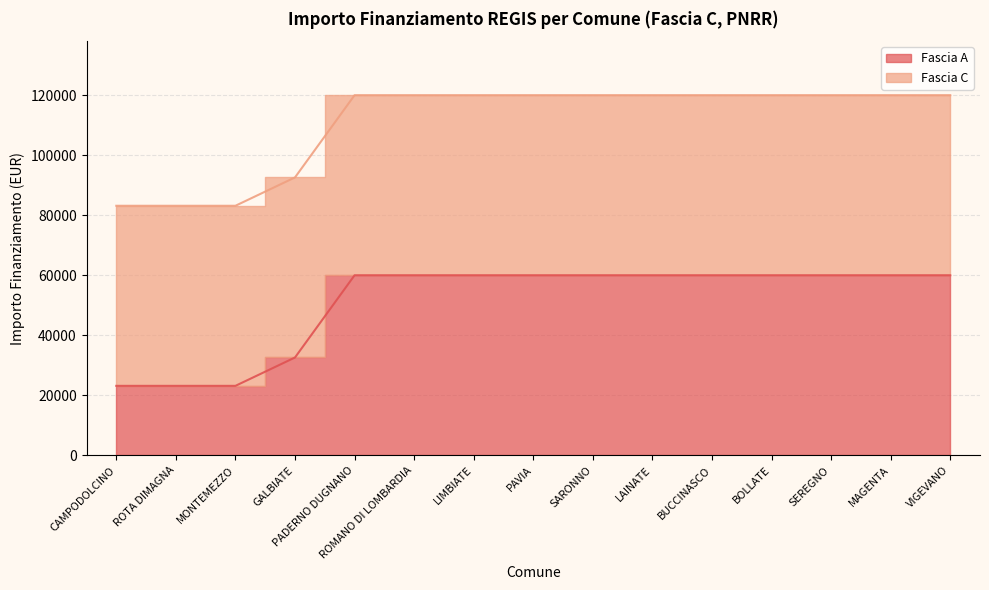

At which category does the chart reach its minimum across all series?

CAMPODOLCINO